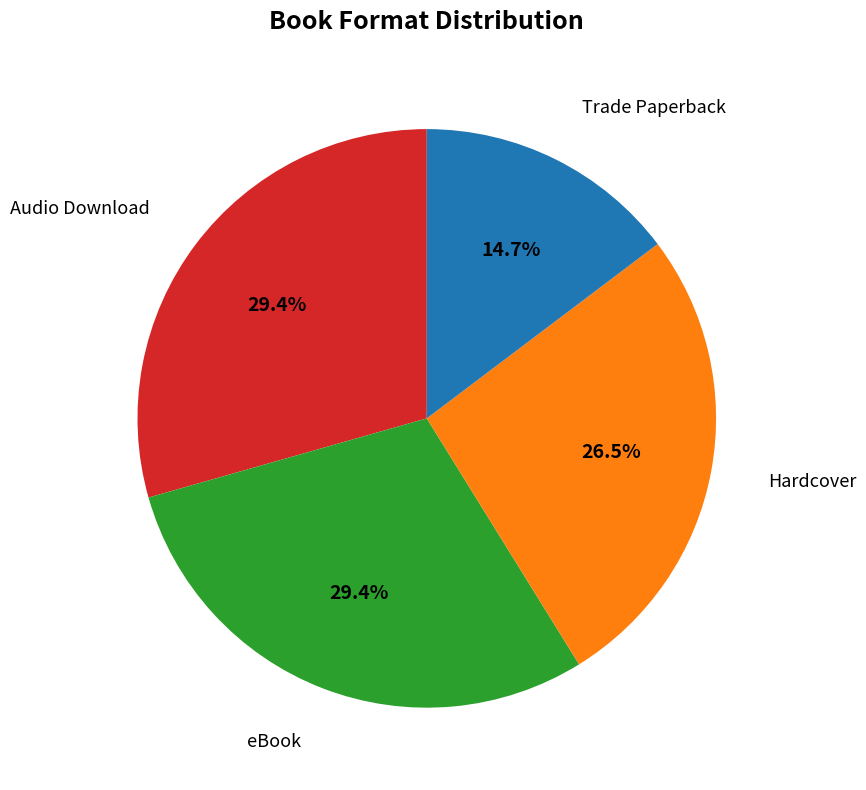

Is there any slice that represents more than half of the pie?

No